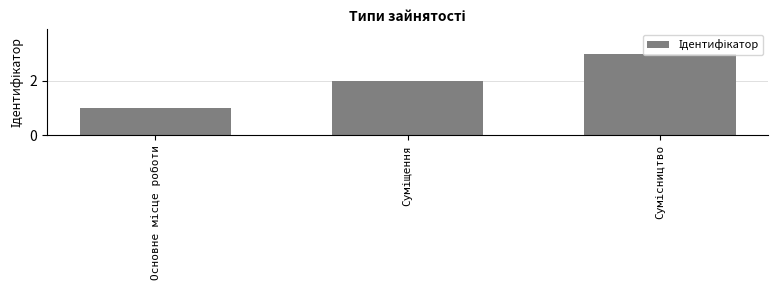

How many values are below 2?

1